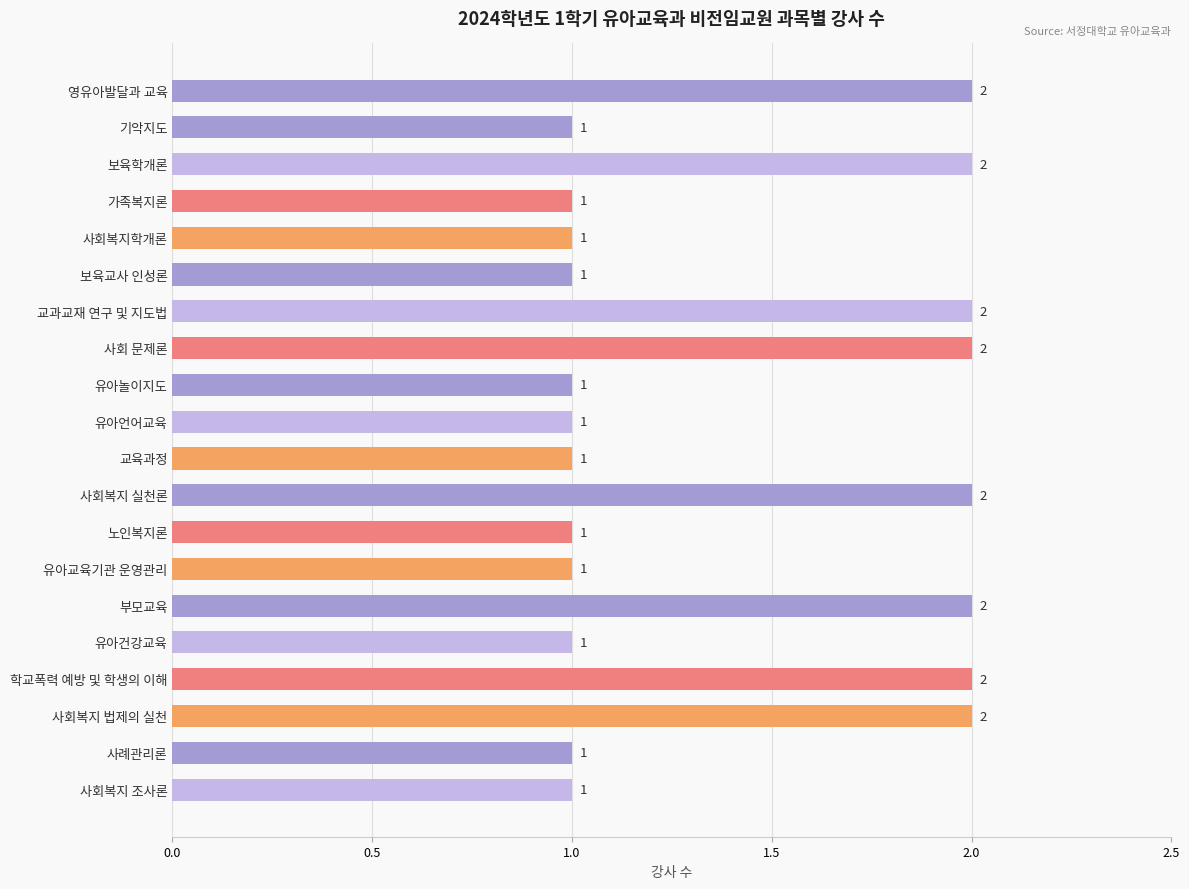

How many values exceed 1?

8